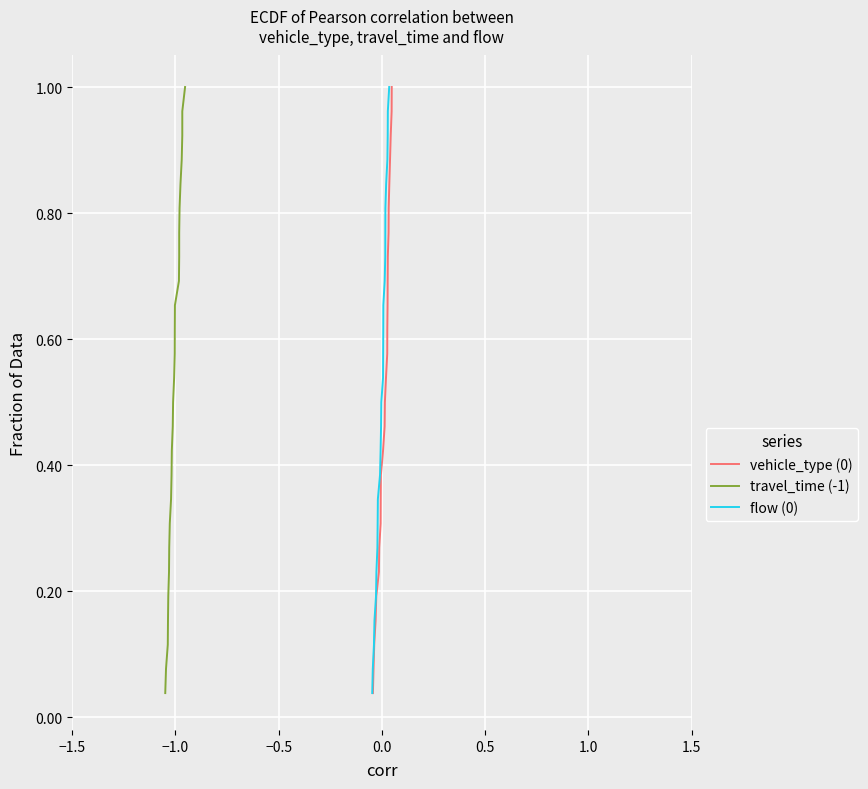

What are all the series names shown in the legend?

vehicle_type (0), travel_time (-1), flow (0)